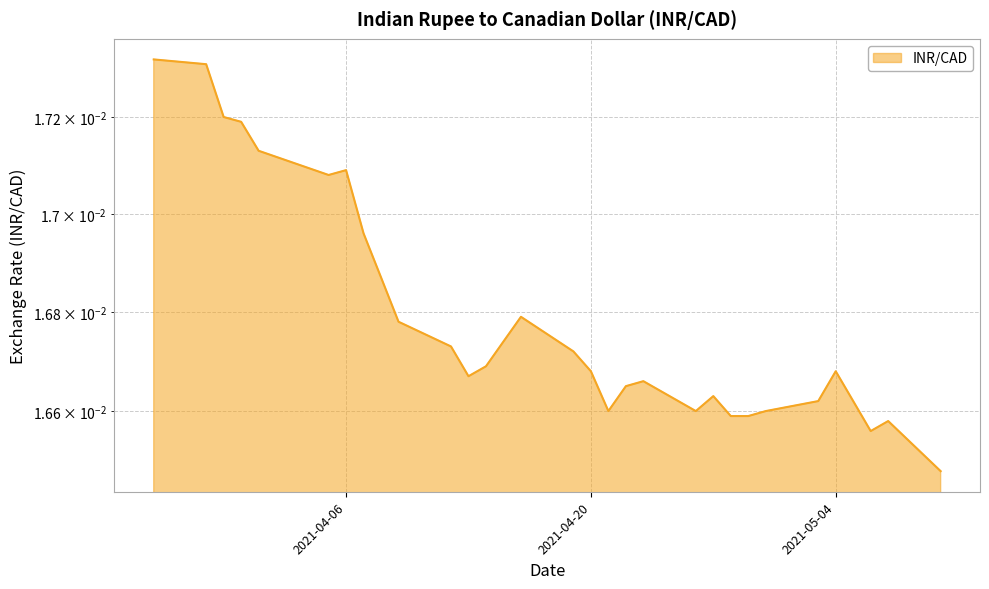

Rank the categories by value from lowest to highest.

2021-05-10, 2021-05-06, 2021-05-07, 2021-04-28, 2021-04-29, 2021-04-21, 2021-04-26, 2021-04-30, 2021-05-03, 2021-05-05, 2021-04-27, 2021-04-22, 2021-04-23, 2021-04-13, 2021-04-20, 2021-05-04, 2021-04-14, 2021-04-19, 2021-04-12, 2021-04-15, 2021-04-09, 2021-04-16, 2021-04-08, 2021-04-07, 2021-04-05, 2021-04-06, 2021-04-01, 2021-03-31, 2021-03-30, 2021-03-29, 2021-03-26